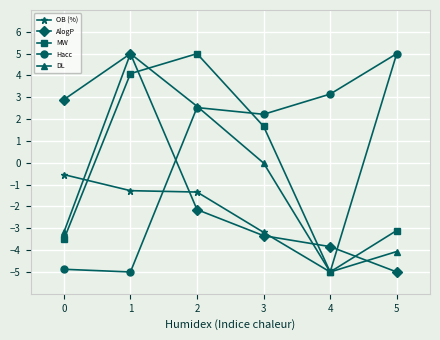

What is the total value across all series at 3?

-2.6